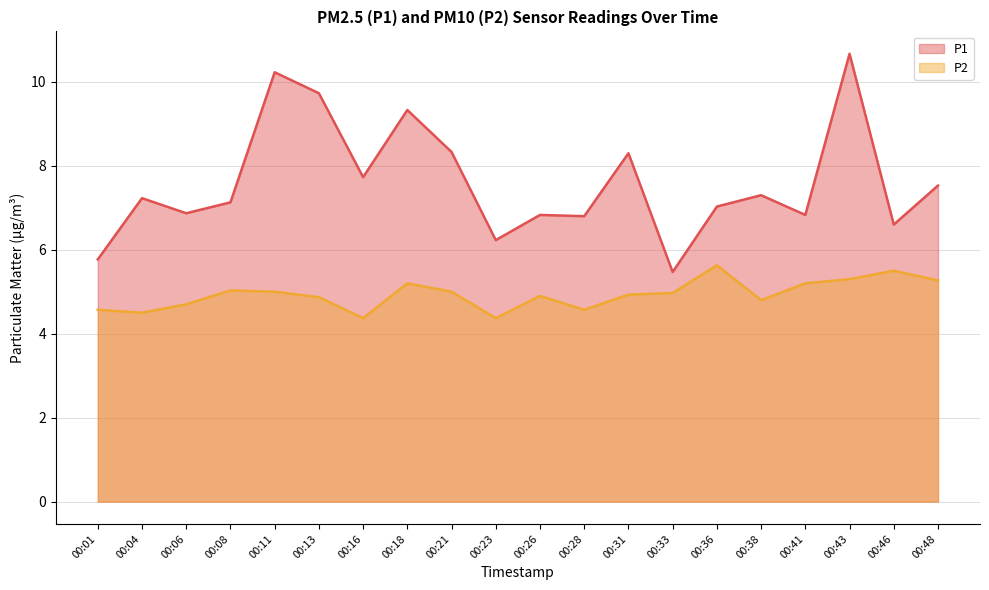

List the series in order of their peak value, lowest first.

P2, P1